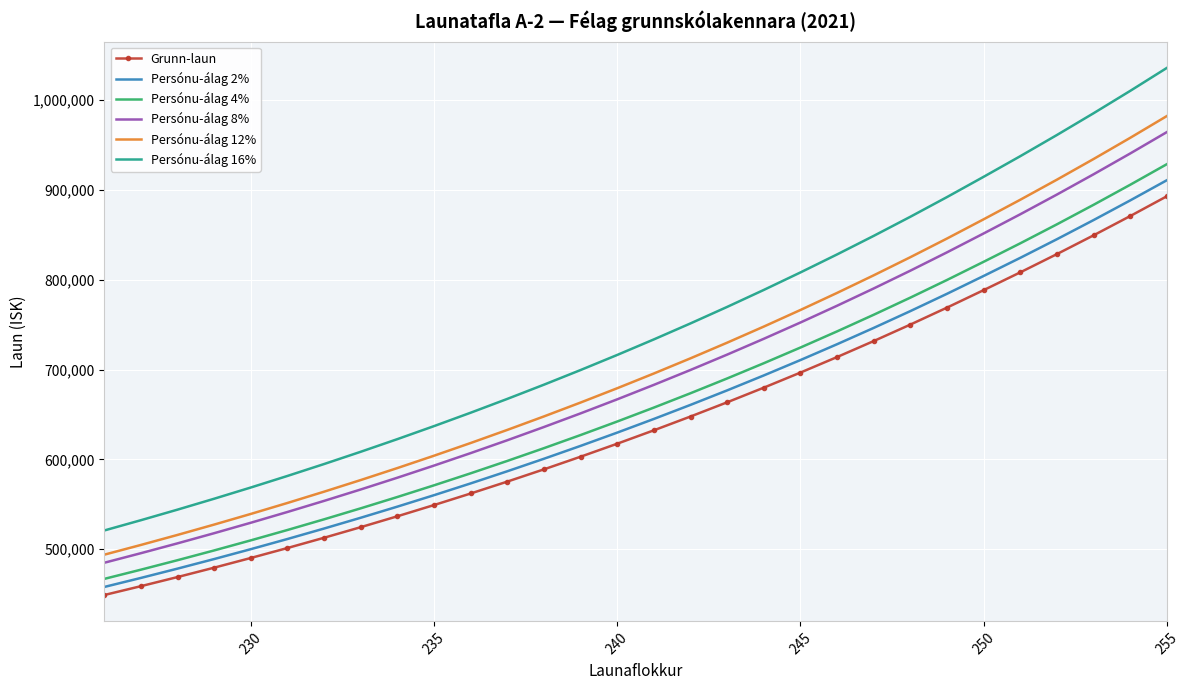

True or false: Persónu-álag 4% has more than 1 interior local peaks.

False